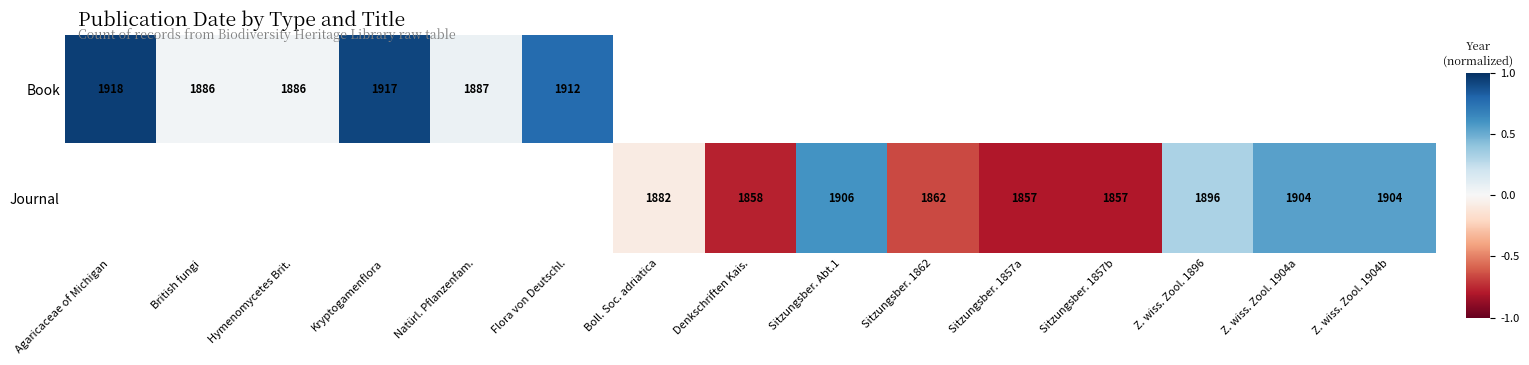

True or false: Book has a value of 0.0 at Natürl. Pflanzenfam..

False